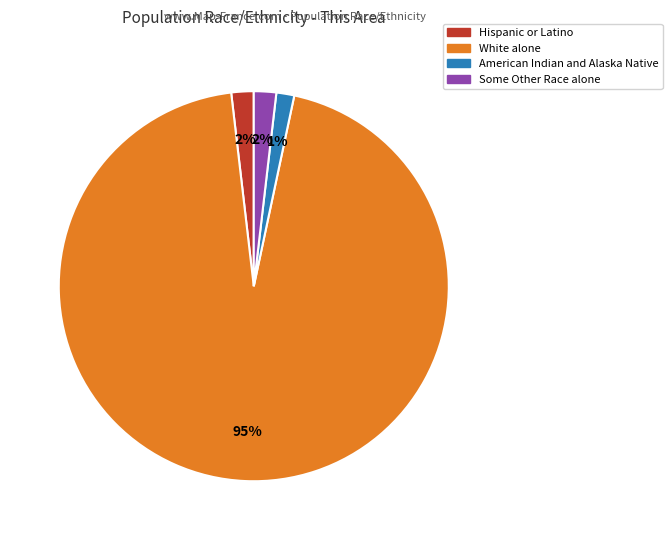

Is there any slice that represents more than half of the pie?

Yes